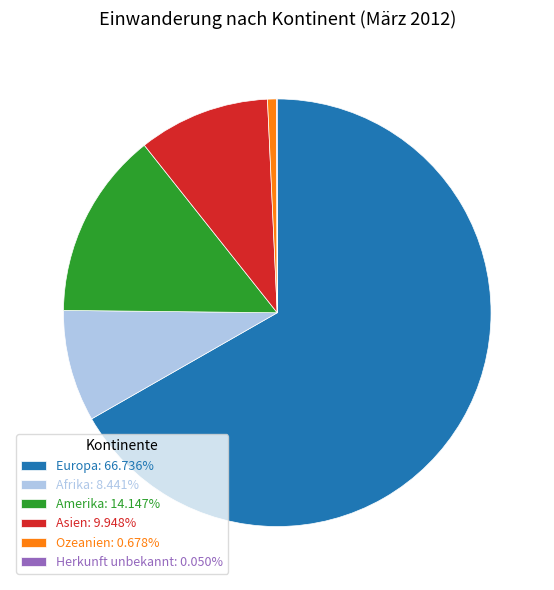

Does any single category account for the majority?

Yes